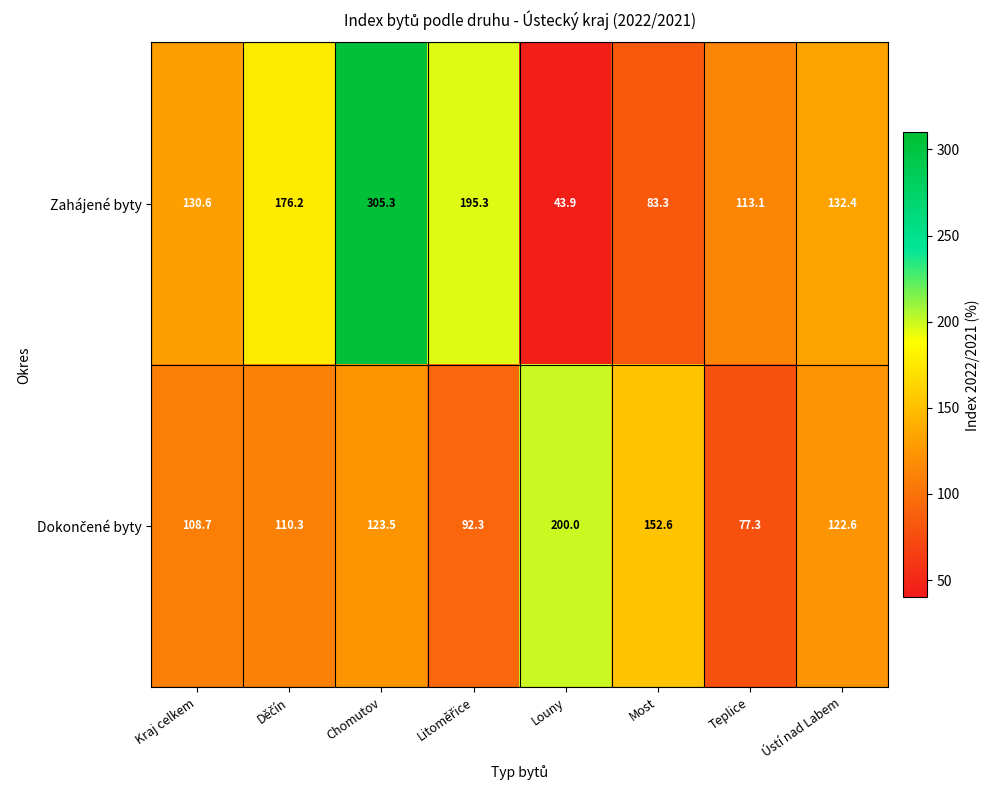

What is the average value of the Zahájené byty series?

147.5